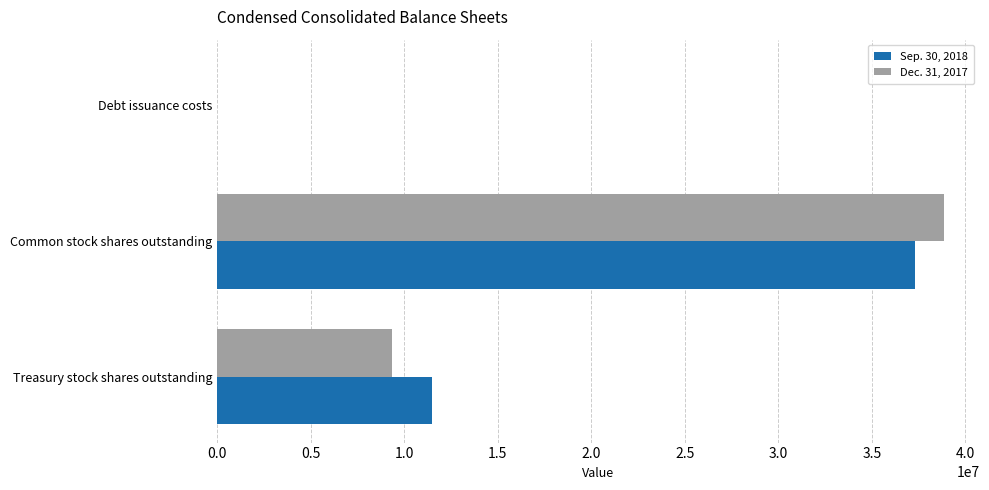

At which category is the sum across all series the highest?

Common stock shares outstanding